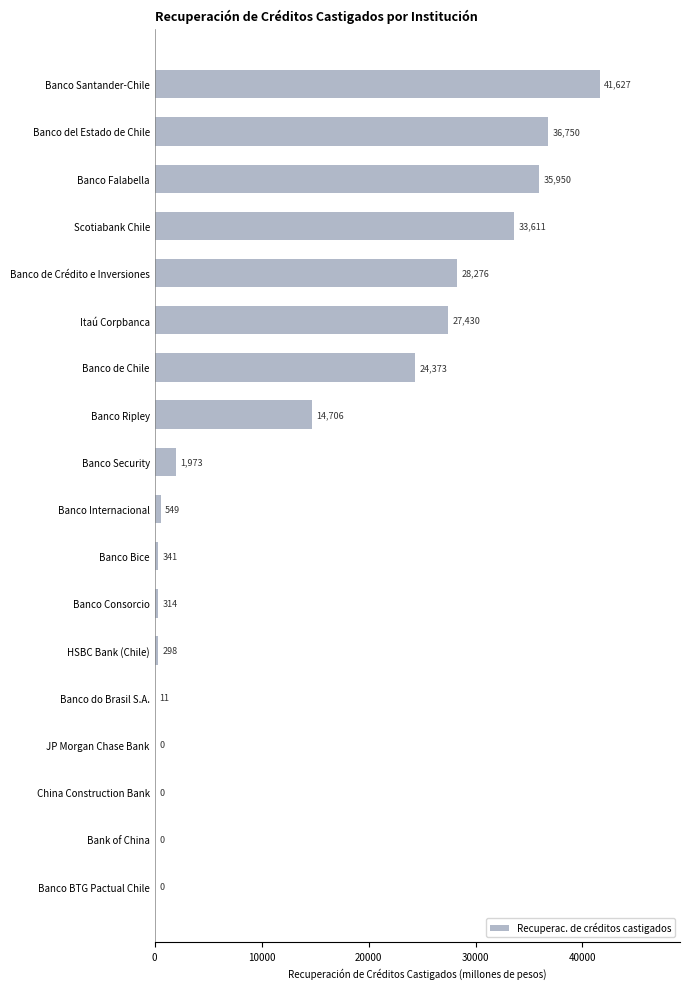

Approximately how many times larger is the value at Scotiabank Chile compared to Banco Falabella?

0.9